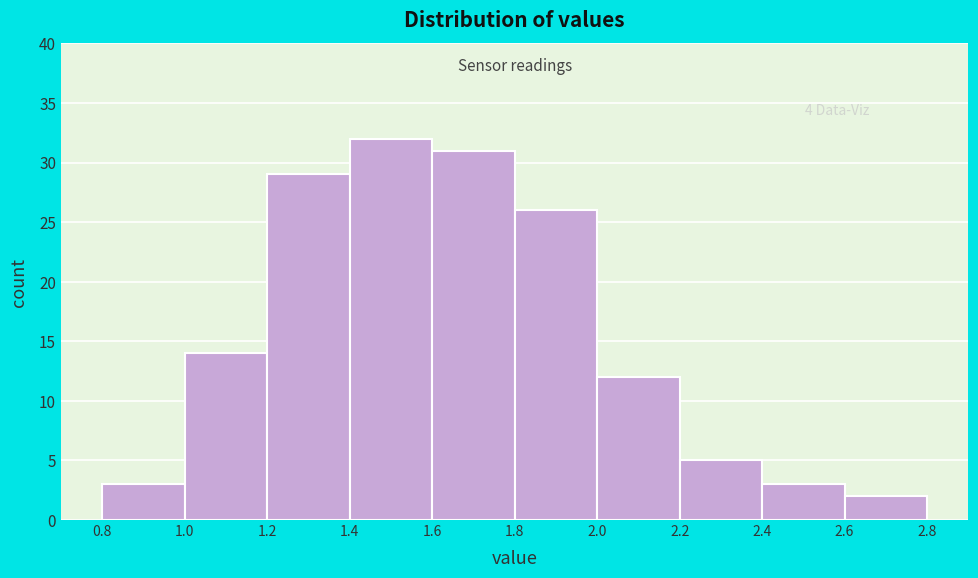

Which range on the x-axis has the tallest bar?

1.4 to 1.6